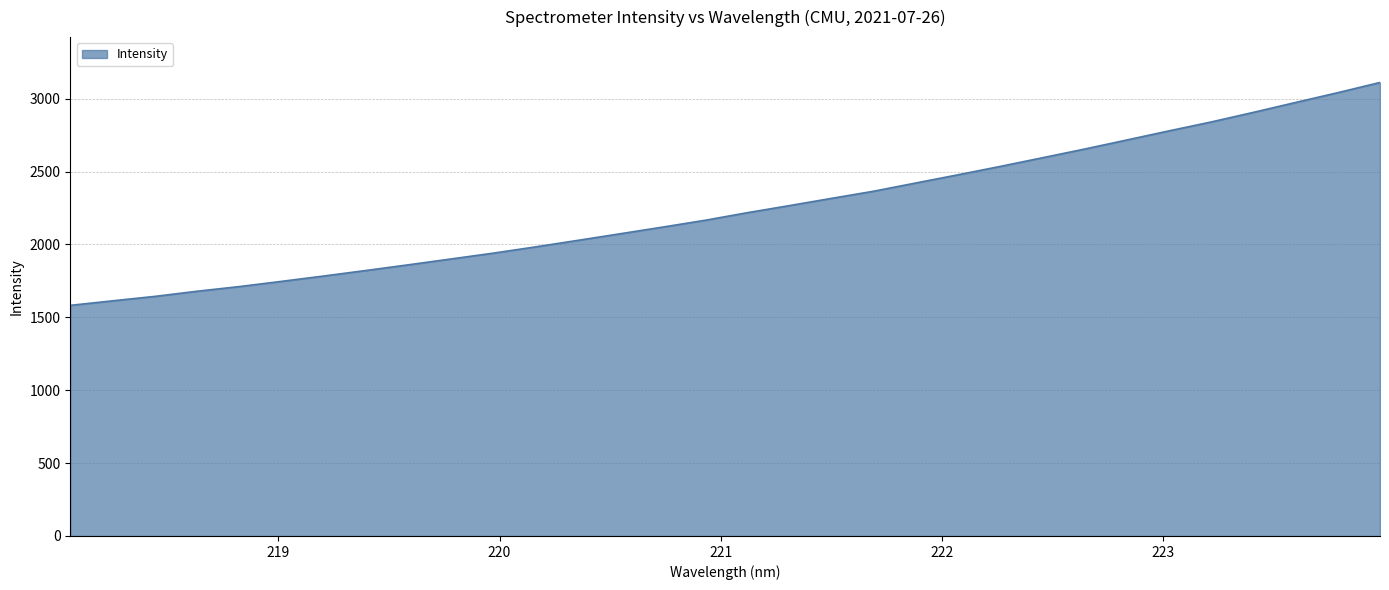

Reading right to left, extract all data points from this chart.

3111.2	3041.2	2974.0	2906.1	2840.2	2779.1	2716.5	2654.3	2594.5	2535.1	2477.6	2421.4	2364.8	2315.7	2265.9	2217.0	2165.0	2118.5	2073.0	2027.8	1983.2	1940.1	1900.2	1860.5	1821.6	1783.6	1746.8	1711.0	1679.0	1643.6	1613.2	1582.1